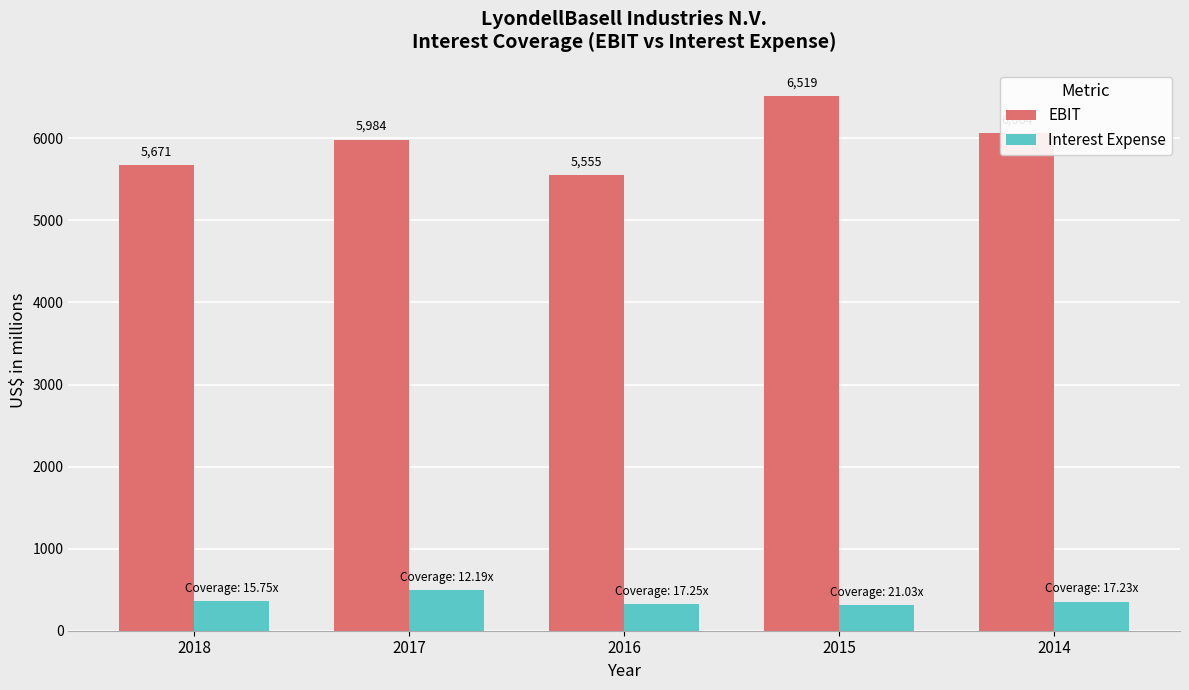

How many bars are there in total?

10